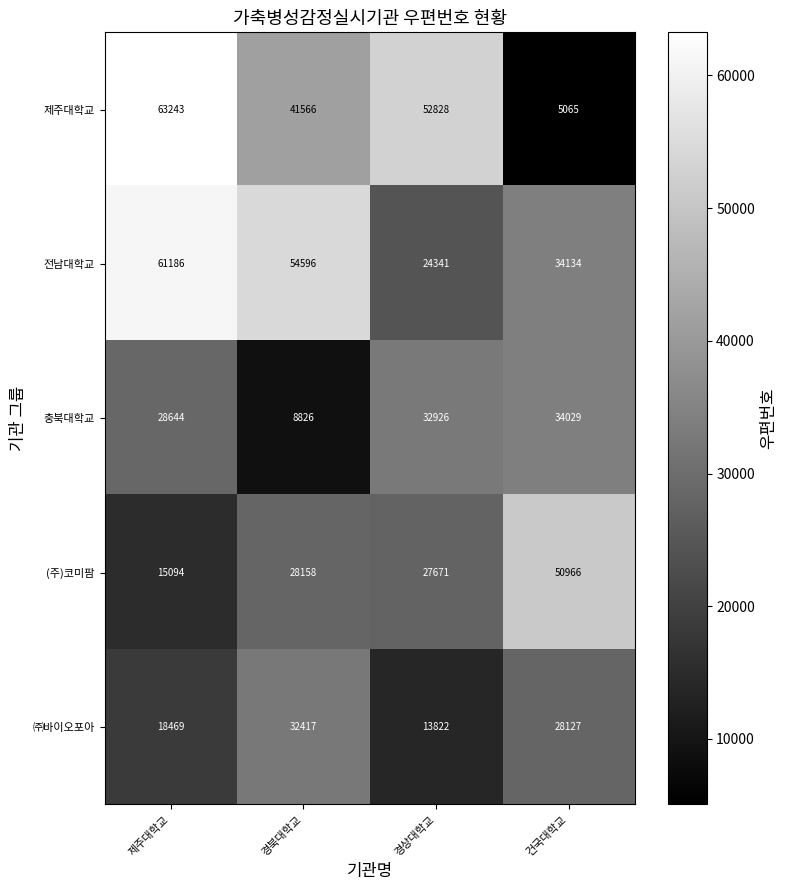

What is the smallest value displayed?

5065